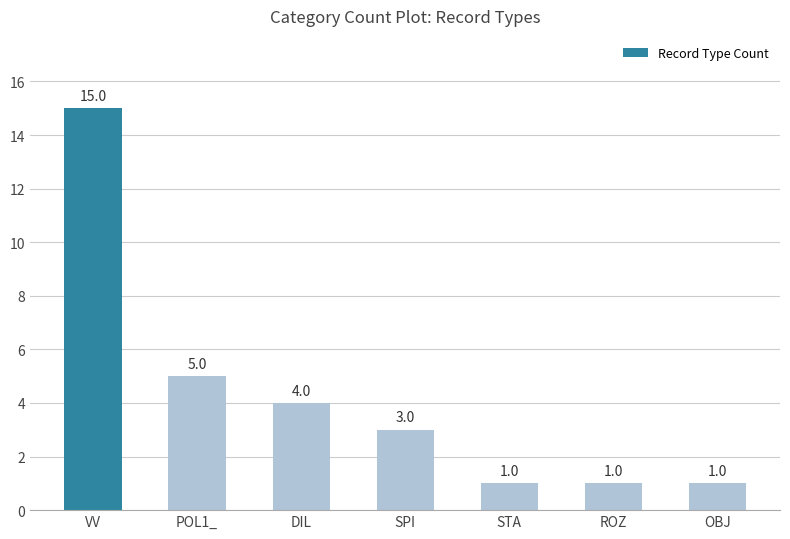

At which category does the chart reach its peak across all series?

VV